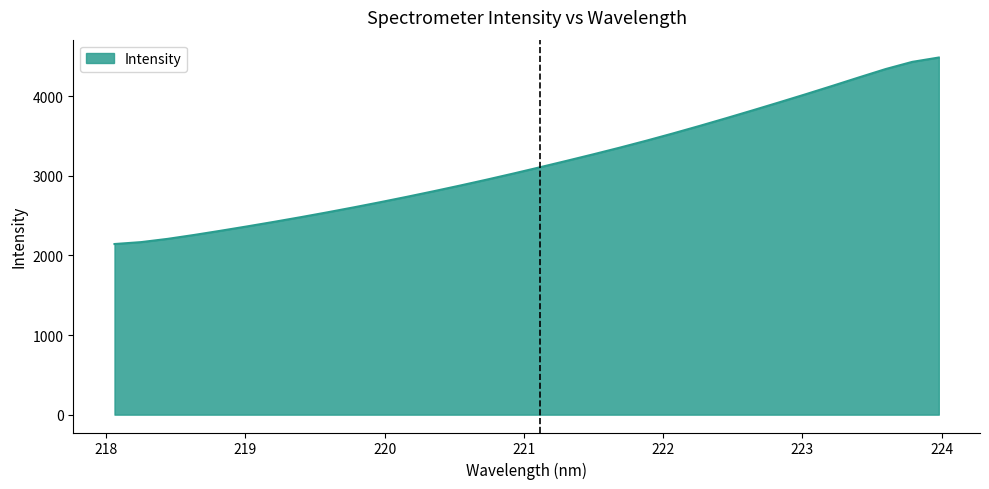

What is the maximum value shown in the chart?

4485.8